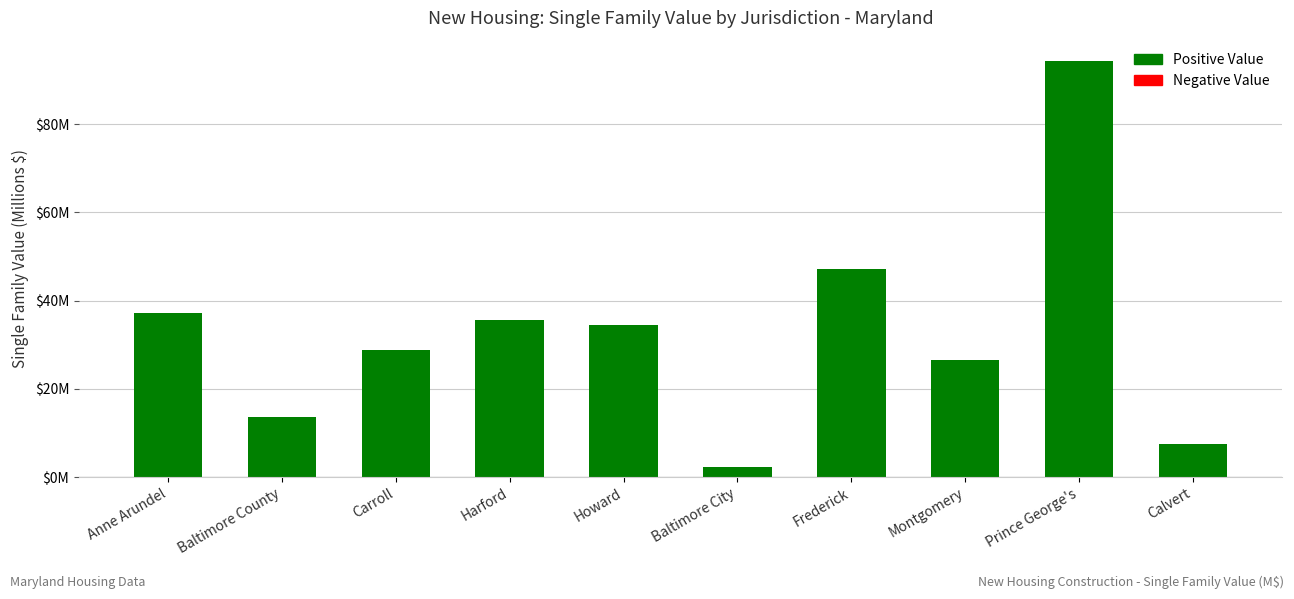

Are the bars horizontal?

No